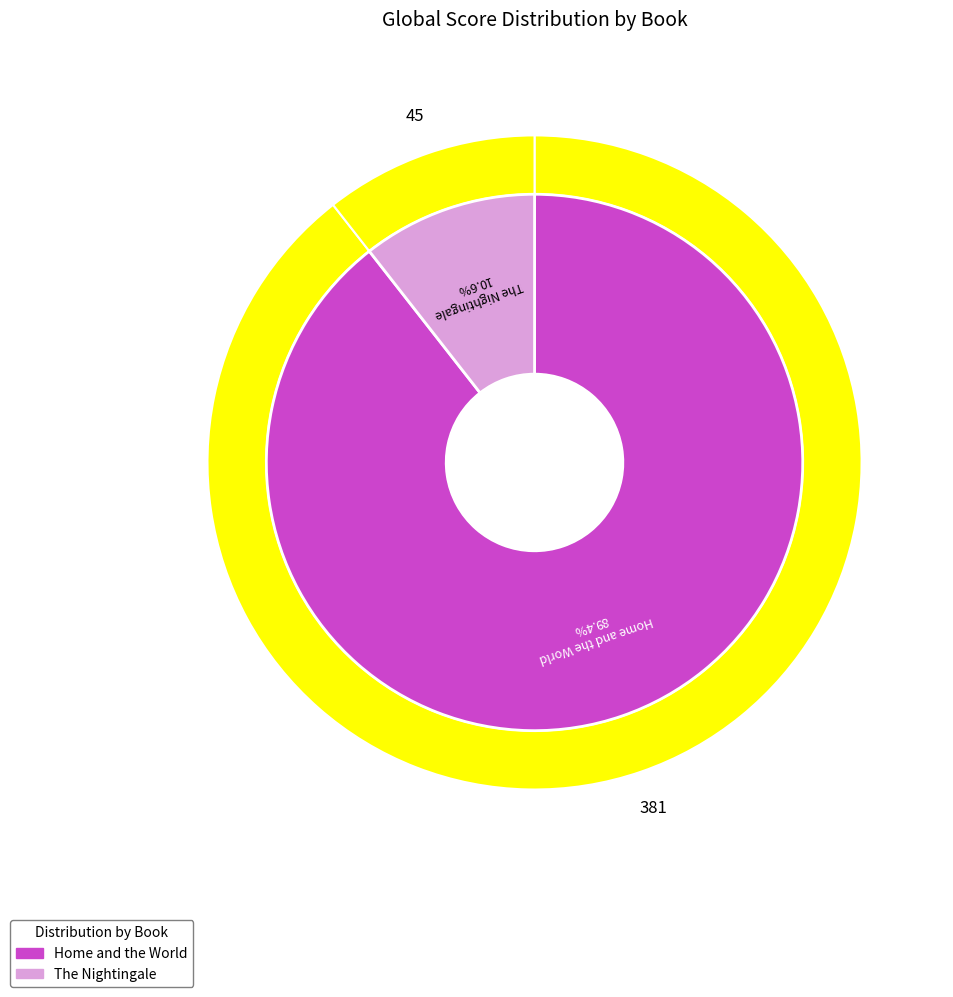

Is the sum of The Nightingale and Home and the World greater than half?

Yes